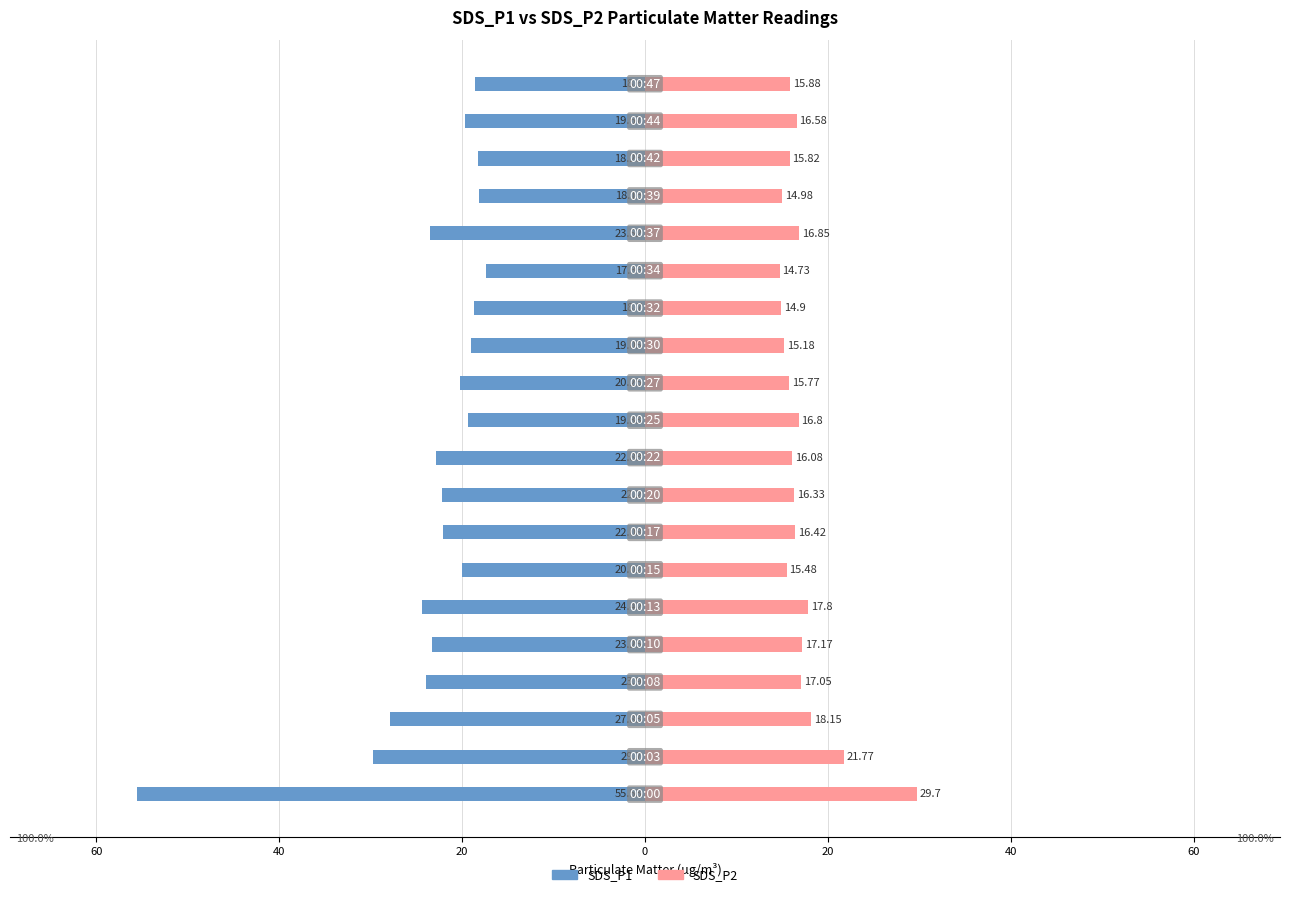

How many groups of bars are there?

20